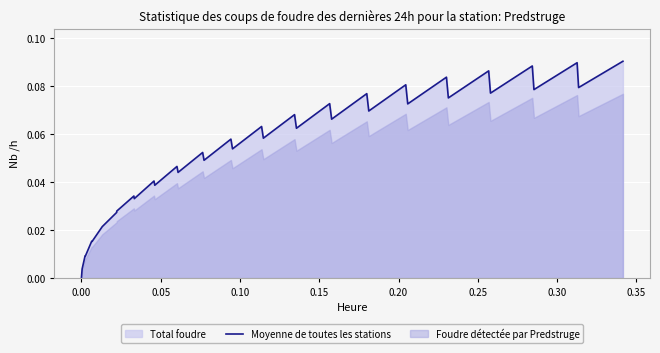

How many positive values are there?

39